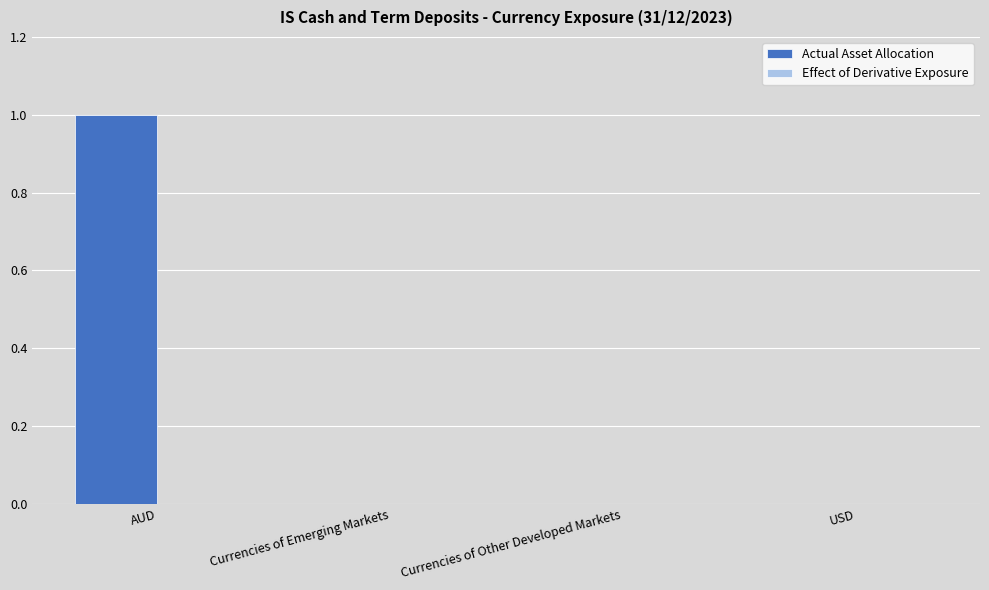

What is the maximum value shown in the chart?

1.0